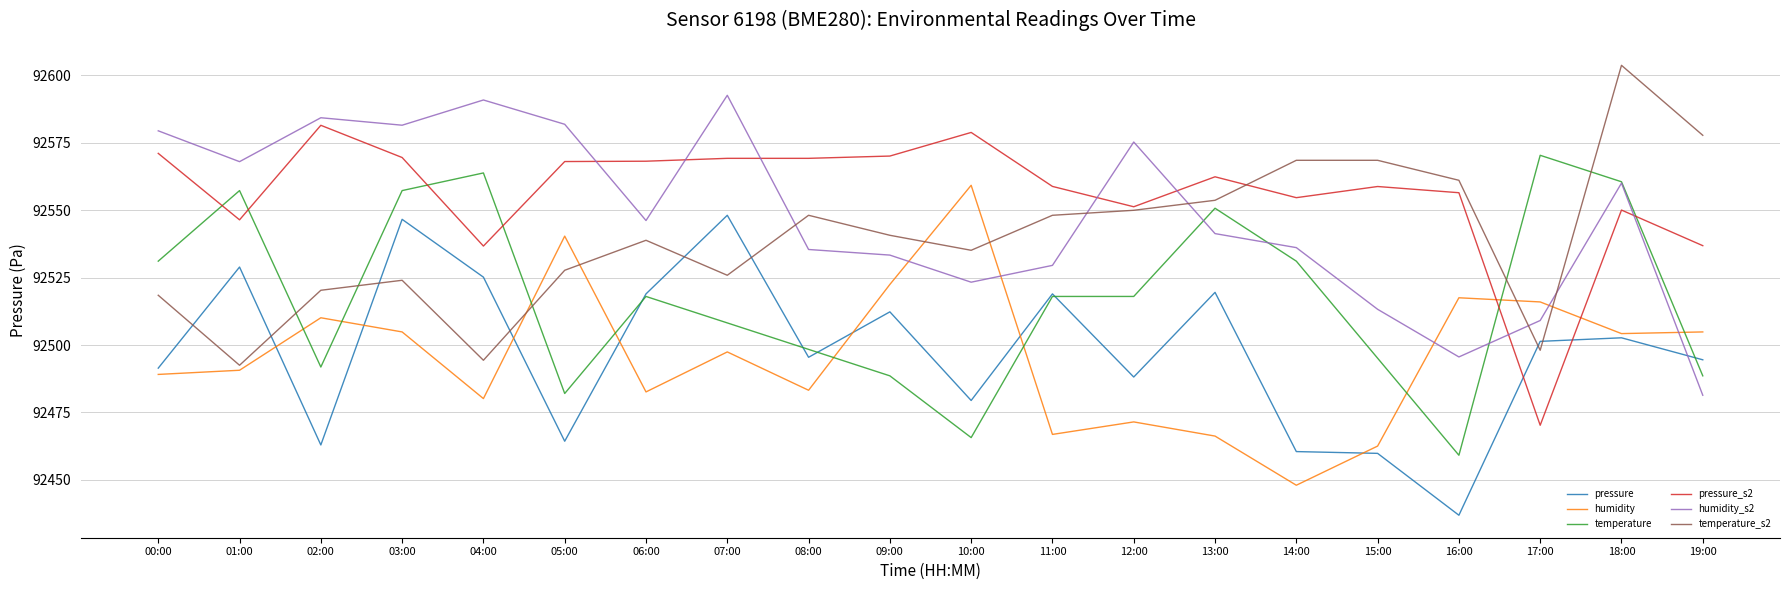

What is the total value across all series at 12:00?

555154.3